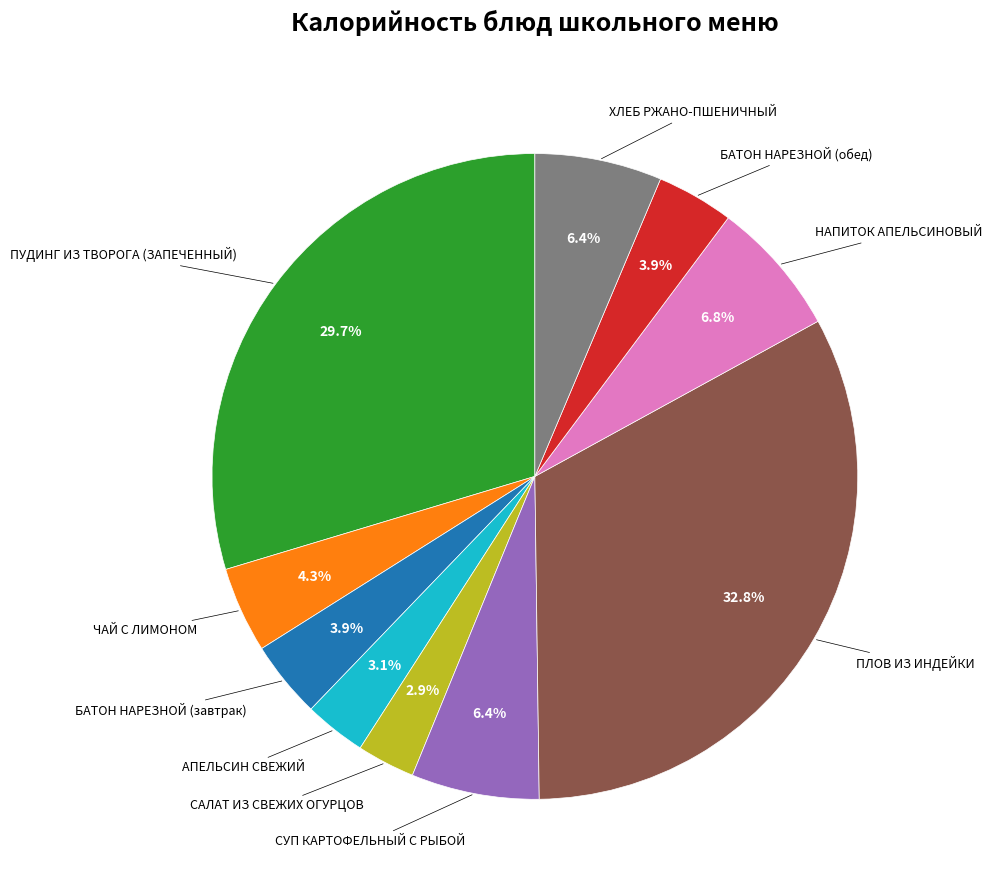

Does any single category account for the majority?

No